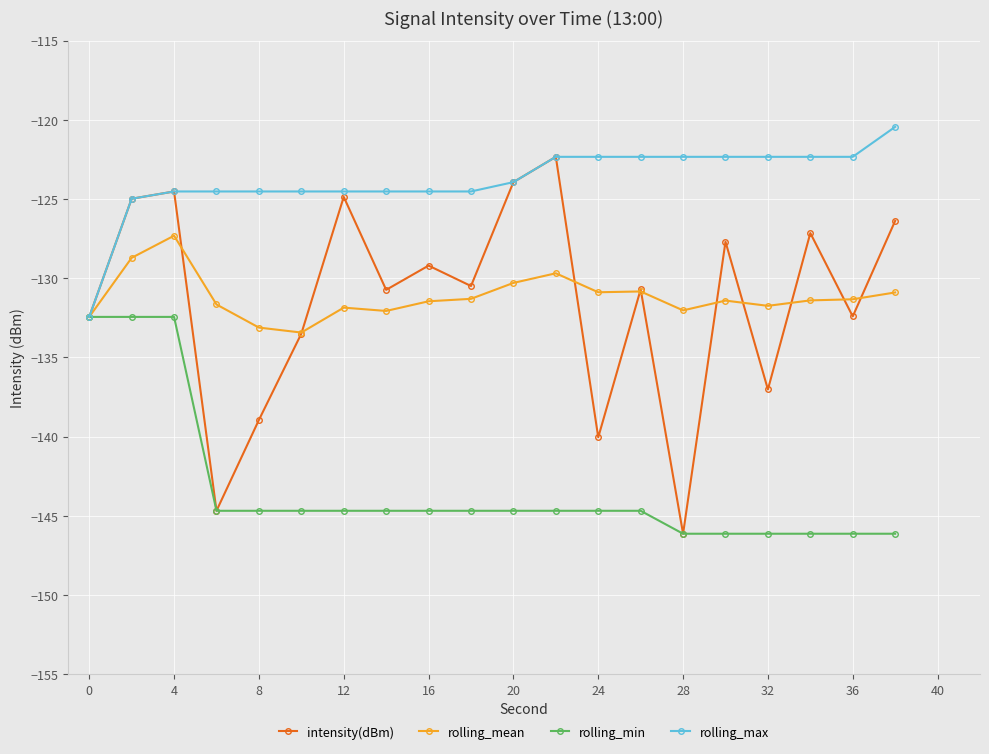

What are all the series names shown in the legend?

intensity(dBm), rolling_mean, rolling_min, rolling_max